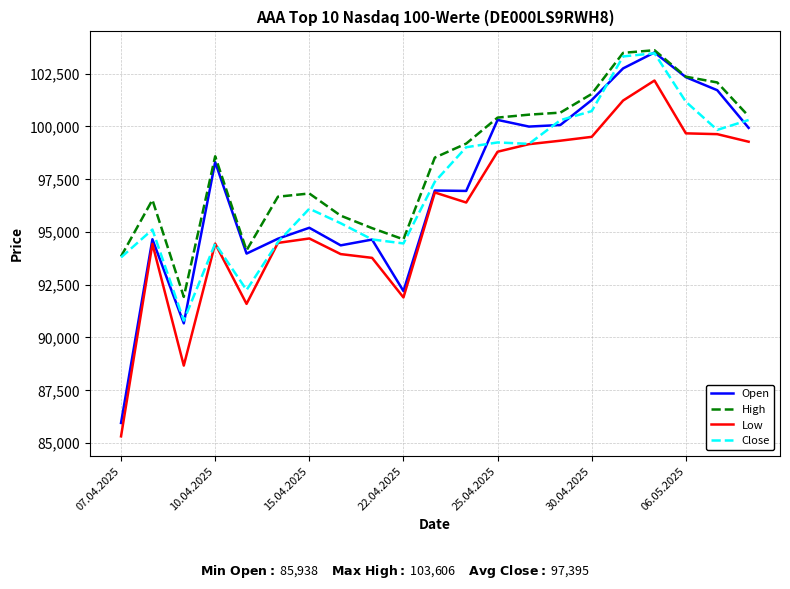

What is the difference between the maximum and minimum values in the Open series?

17560